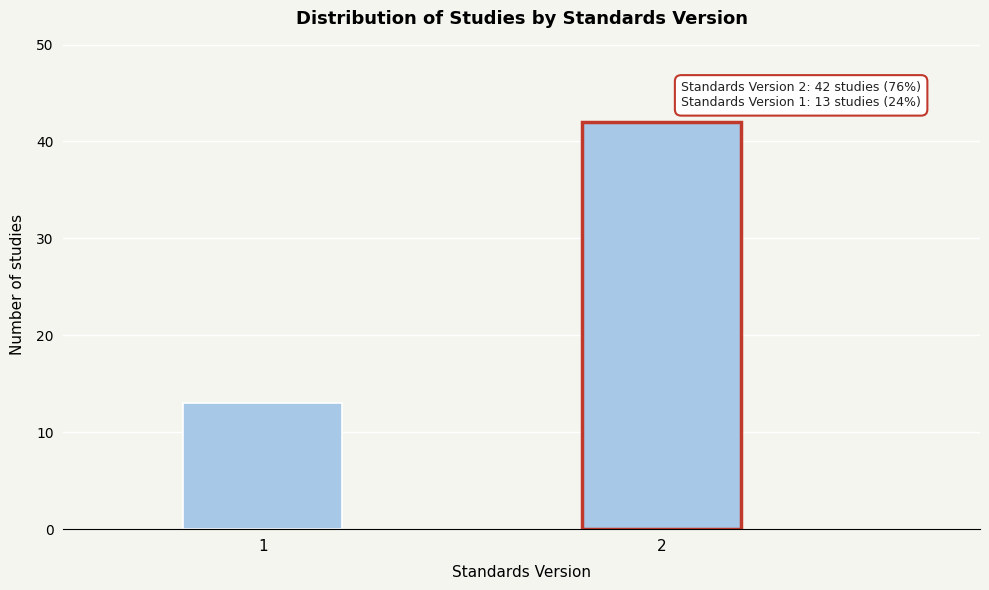

Reading right to left, list all the values displayed in this chart.

42	13